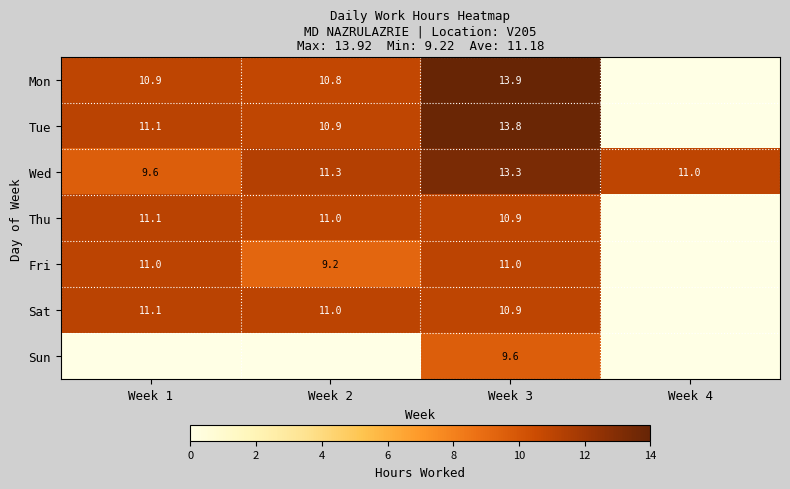

What is the sum of the Wed values at Week 1 and Week 4?

20.6